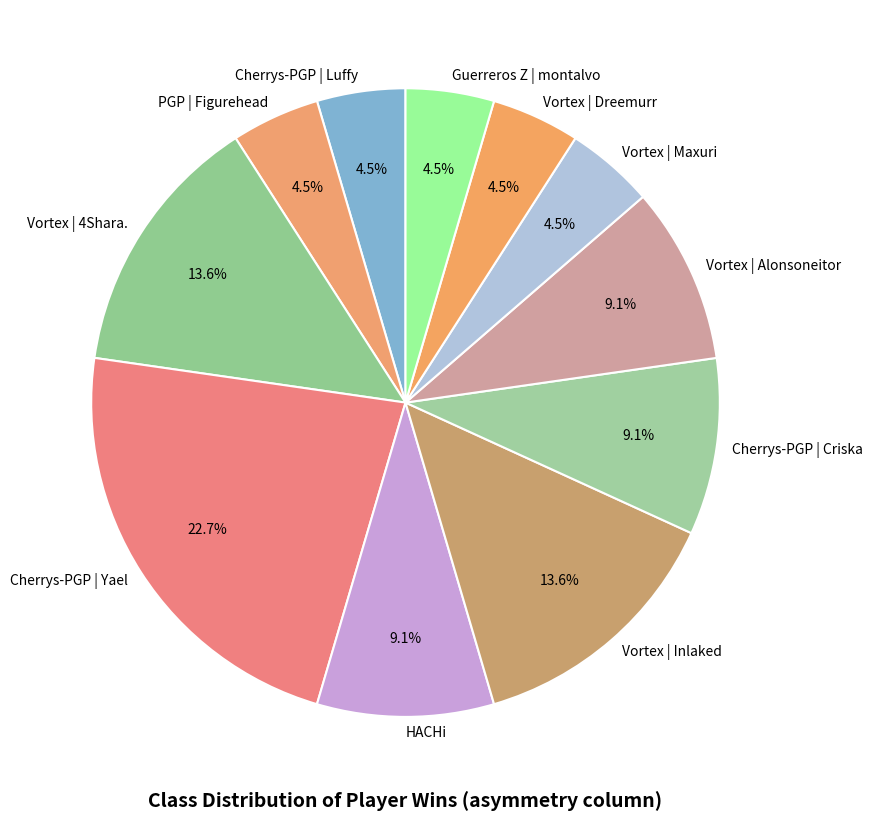

Which has a higher value, PGP | Figurehead or Vortex | Alonsoneitor?

Vortex | Alonsoneitor